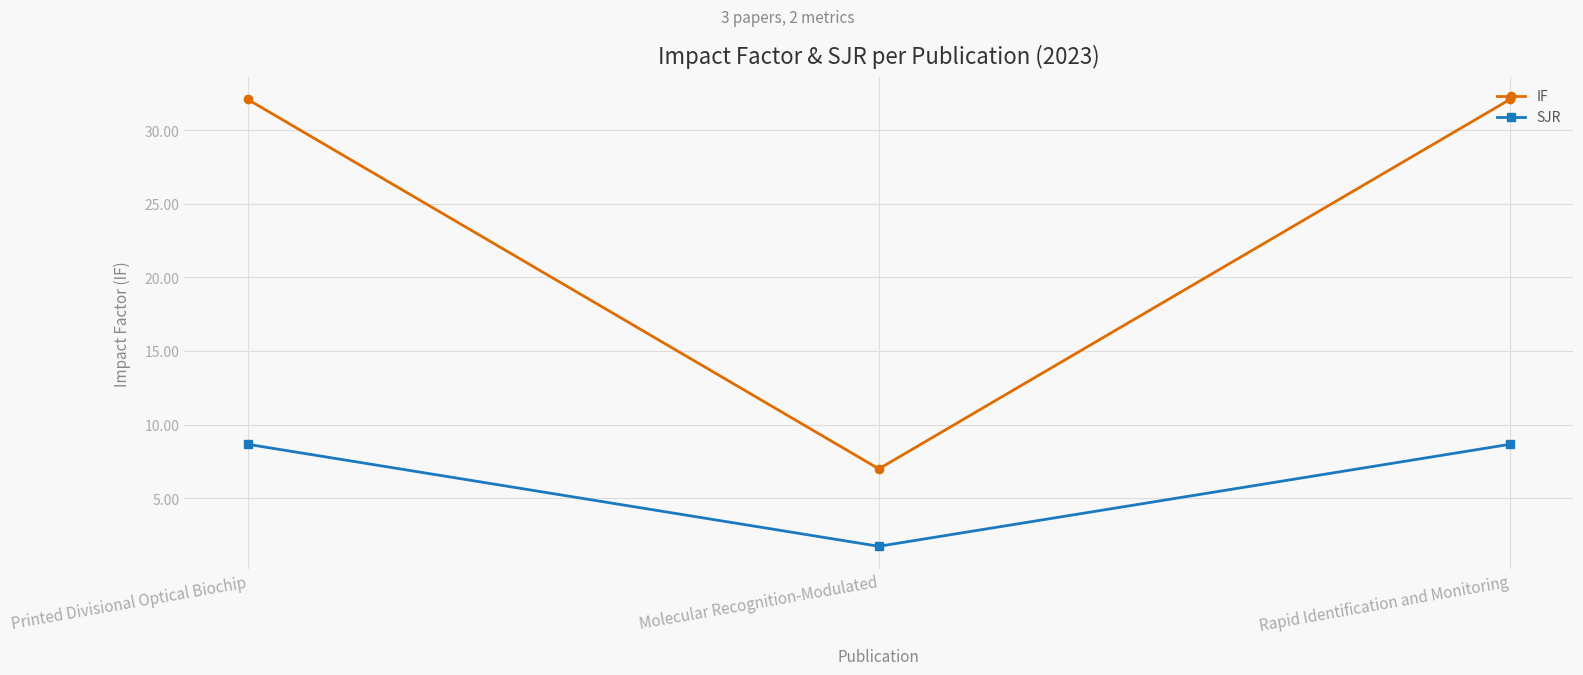

What is the sum of the SJR values at Molecular Recognition-Modulated and Printed Divisional Optical Biochip?

10.4